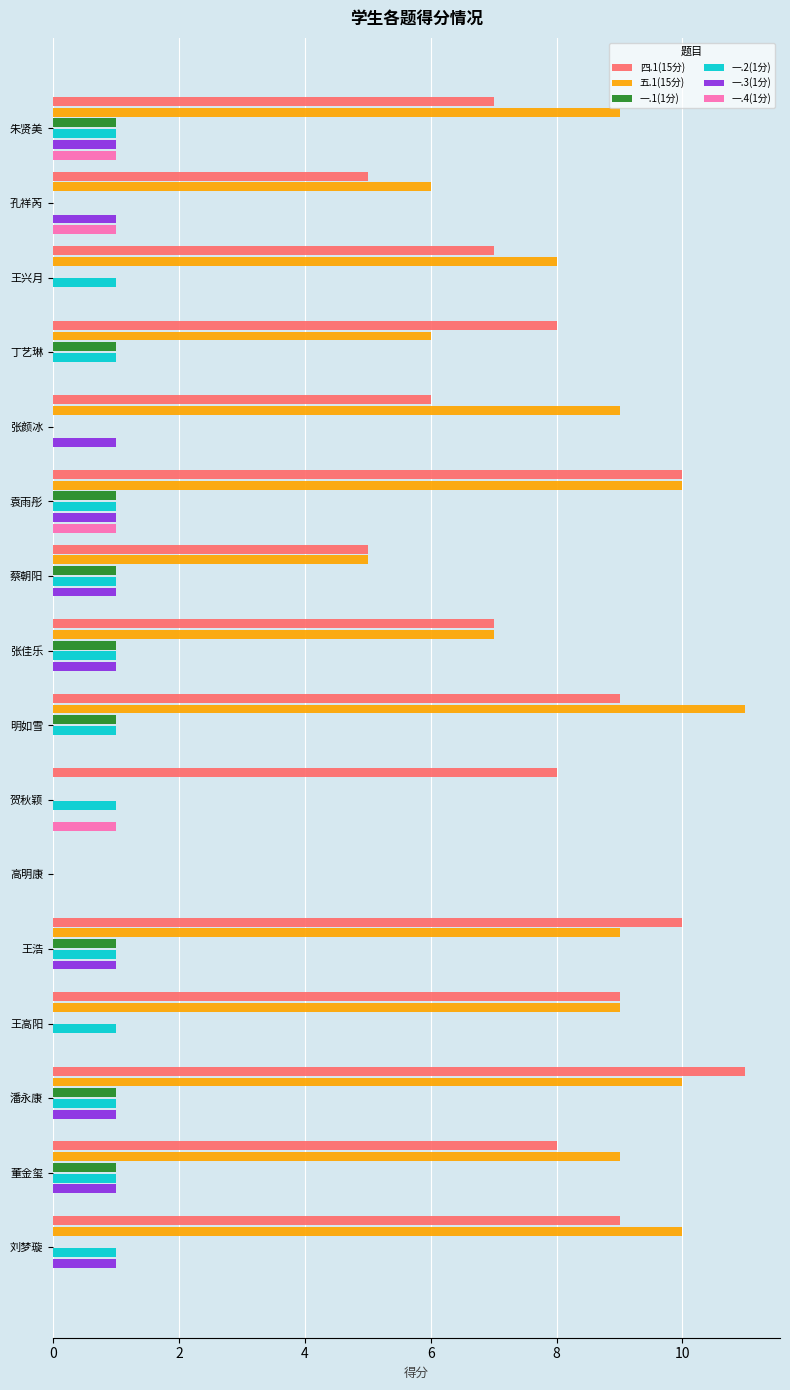

What is the sum of all 一.1(1分) values?

9